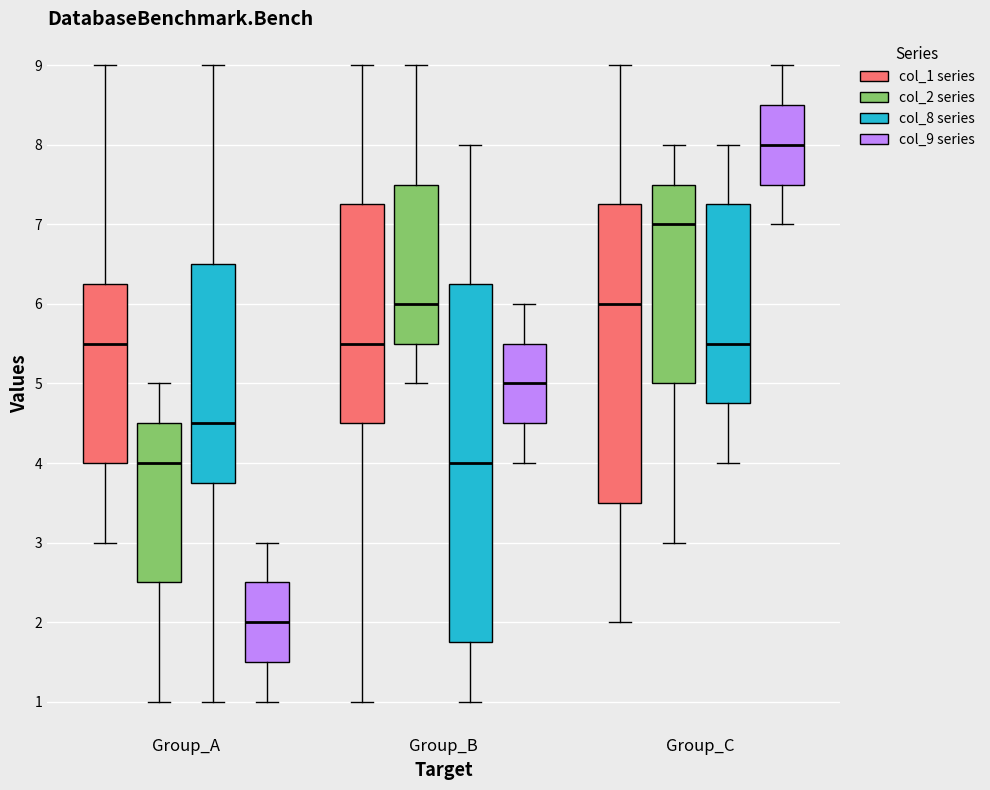

Reading left to right, transcribe this box plot: for each box, give where its median line is, the range the box spans, and where its two whiskers end, as read against the y-axis. The values are not printed on the chart, so give them approximately, as read against the axis.

Group_A (col_1 series): median 5.5, box 4.0 to 6.3, whiskers 3.0 to 9.0
Group_A (col_2 series): median 4.0, box 2.5 to 4.5, whiskers 1.0 to 5.0
Group_A (col_8 series): median 4.5, box 3.8 to 6.5, whiskers 1.0 to 9.0
Group_A (col_9 series): median 2.0, box 1.5 to 2.5, whiskers 1.0 to 3.0
Group_B (col_1 series): median 5.5, box 4.5 to 7.3, whiskers 1.0 to 9.0
Group_B (col_2 series): median 6.0, box 5.5 to 7.5, whiskers 5.0 to 9.0
Group_B (col_8 series): median 4.0, box 1.8 to 6.3, whiskers 1.0 to 8.0
Group_B (col_9 series): median 5.0, box 4.5 to 5.5, whiskers 4.0 to 6.0
Group_C (col_1 series): median 6.0, box 3.5 to 7.3, whiskers 2.0 to 9.0
Group_C (col_2 series): median 7.0, box 5.0 to 7.5, whiskers 3.0 to 8.0
Group_C (col_8 series): median 5.5, box 4.8 to 7.3, whiskers 4.0 to 8.0
Group_C (col_9 series): median 8.0, box 7.5 to 8.5, whiskers 7.0 to 9.0